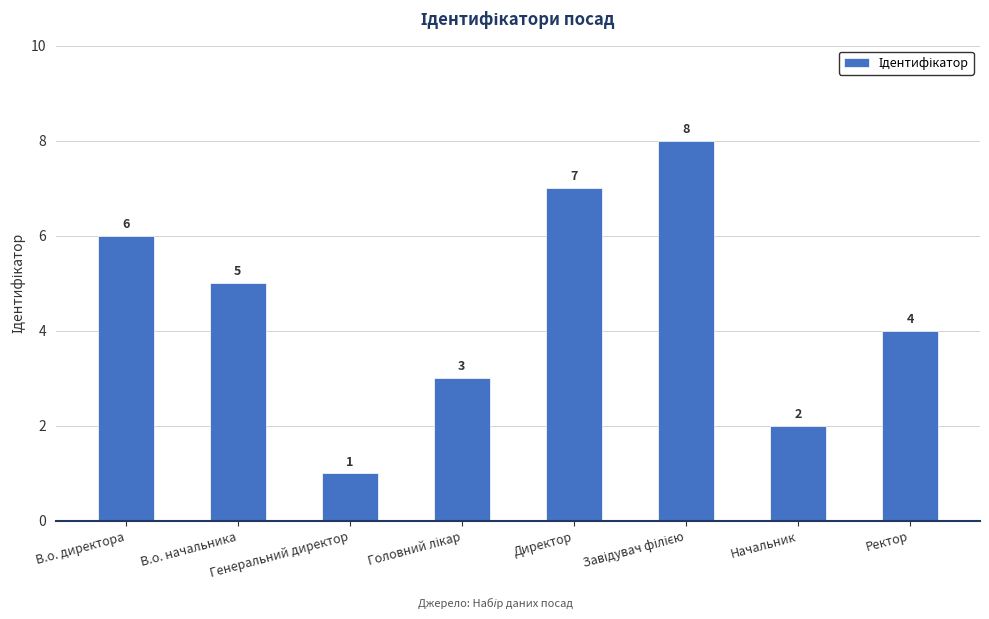

Reading right to left, list all the values displayed in this chart.

4	2	8	7	3	1	5	6